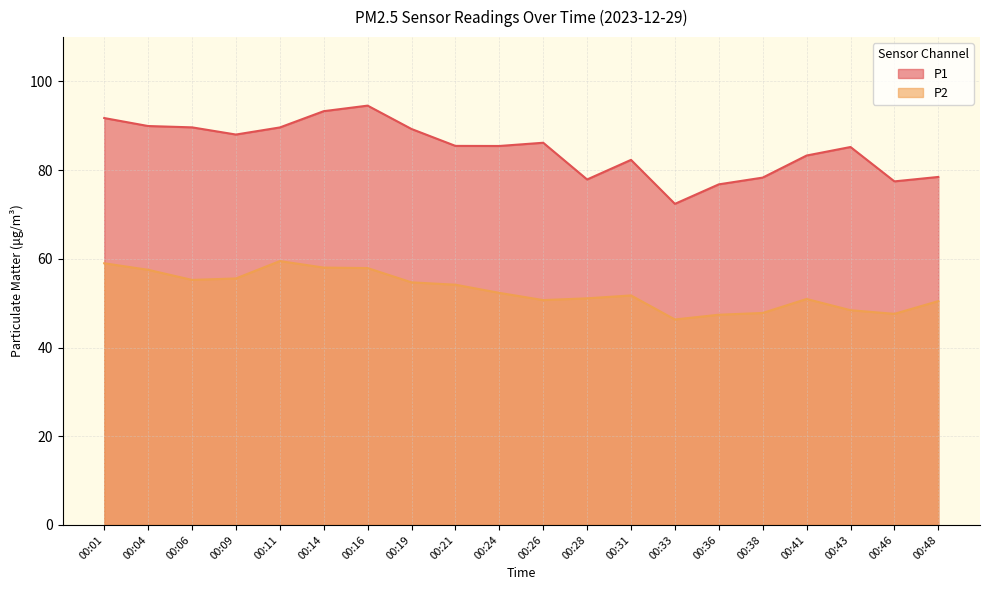

At which category does P2 reach its first local valley?

00:06